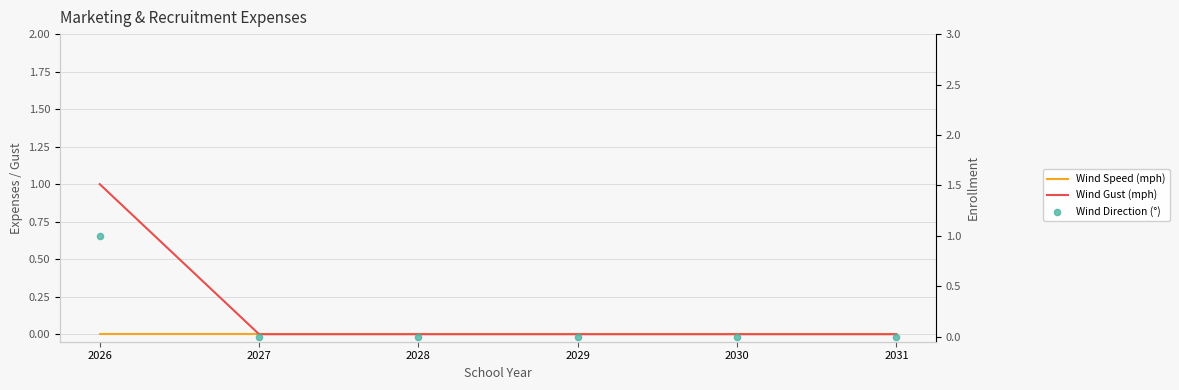

Which series has the widest spread of Y values?

Wind Gust (mph)